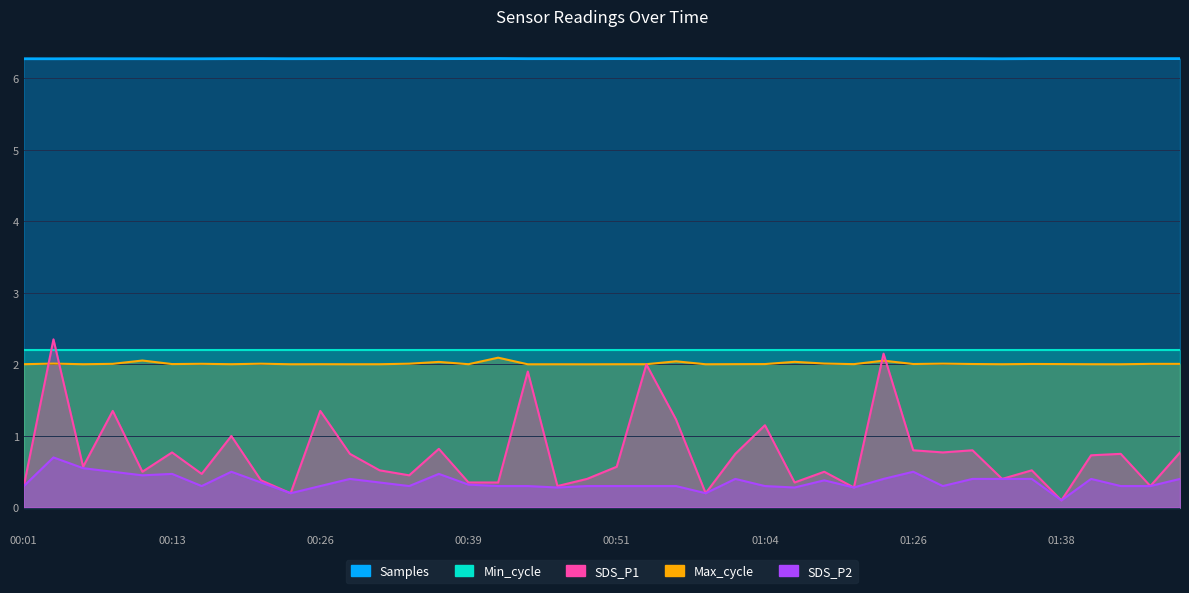

Which series has the widest spread of values?

SDS_P1